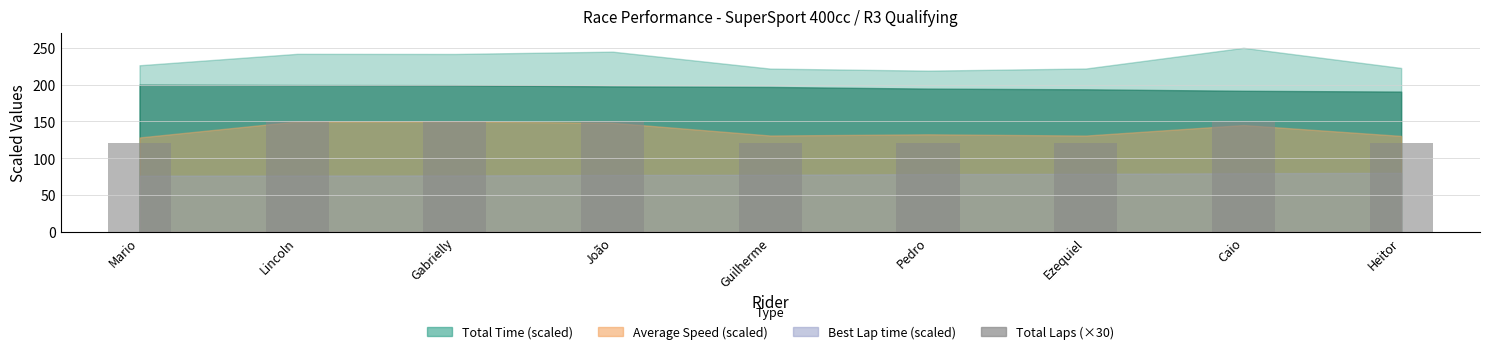

Is it true that the value at Gabrielly is 246?

False